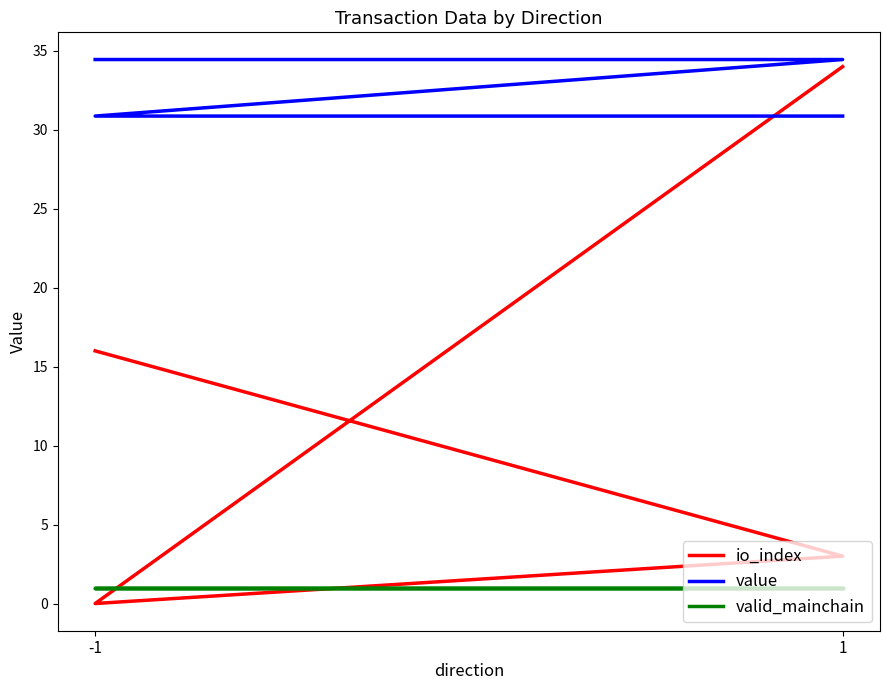

What is the sum of the io_index values at 1 and -1?

34.0